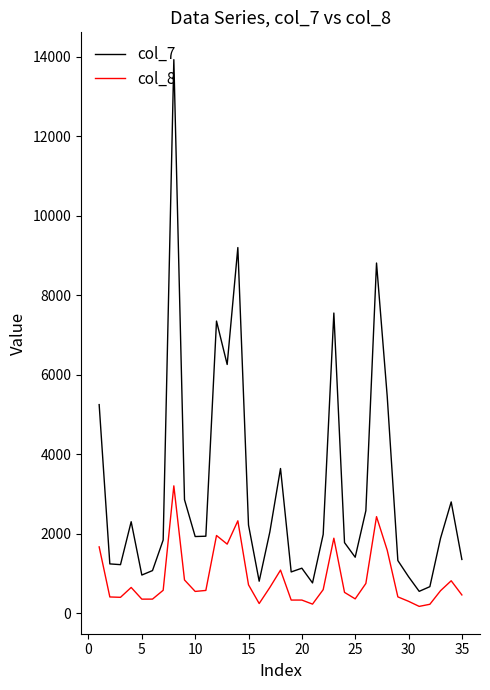

In col_7, how many points are lower than both neighbors (excluding endpoints)?

9